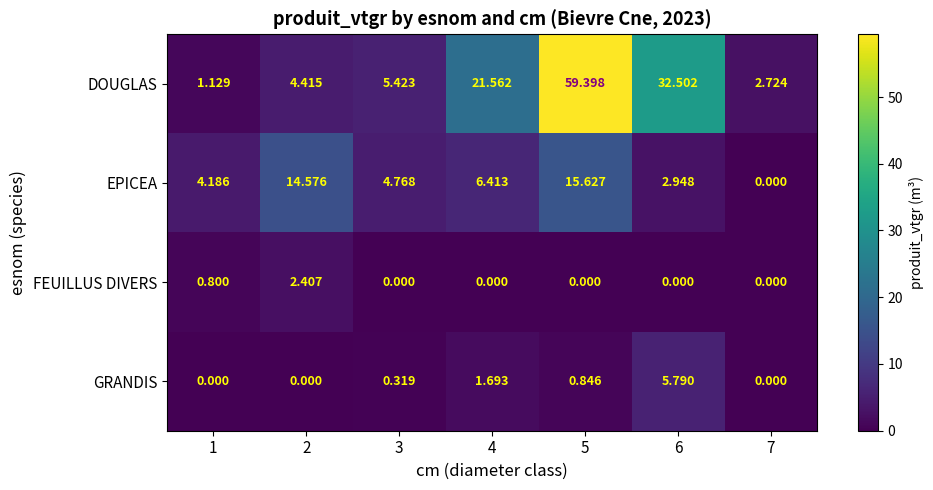

At 6, list the series in order from largest to smallest.

DOUGLAS, GRANDIS, EPICEA, FEUILLUS DIVERS